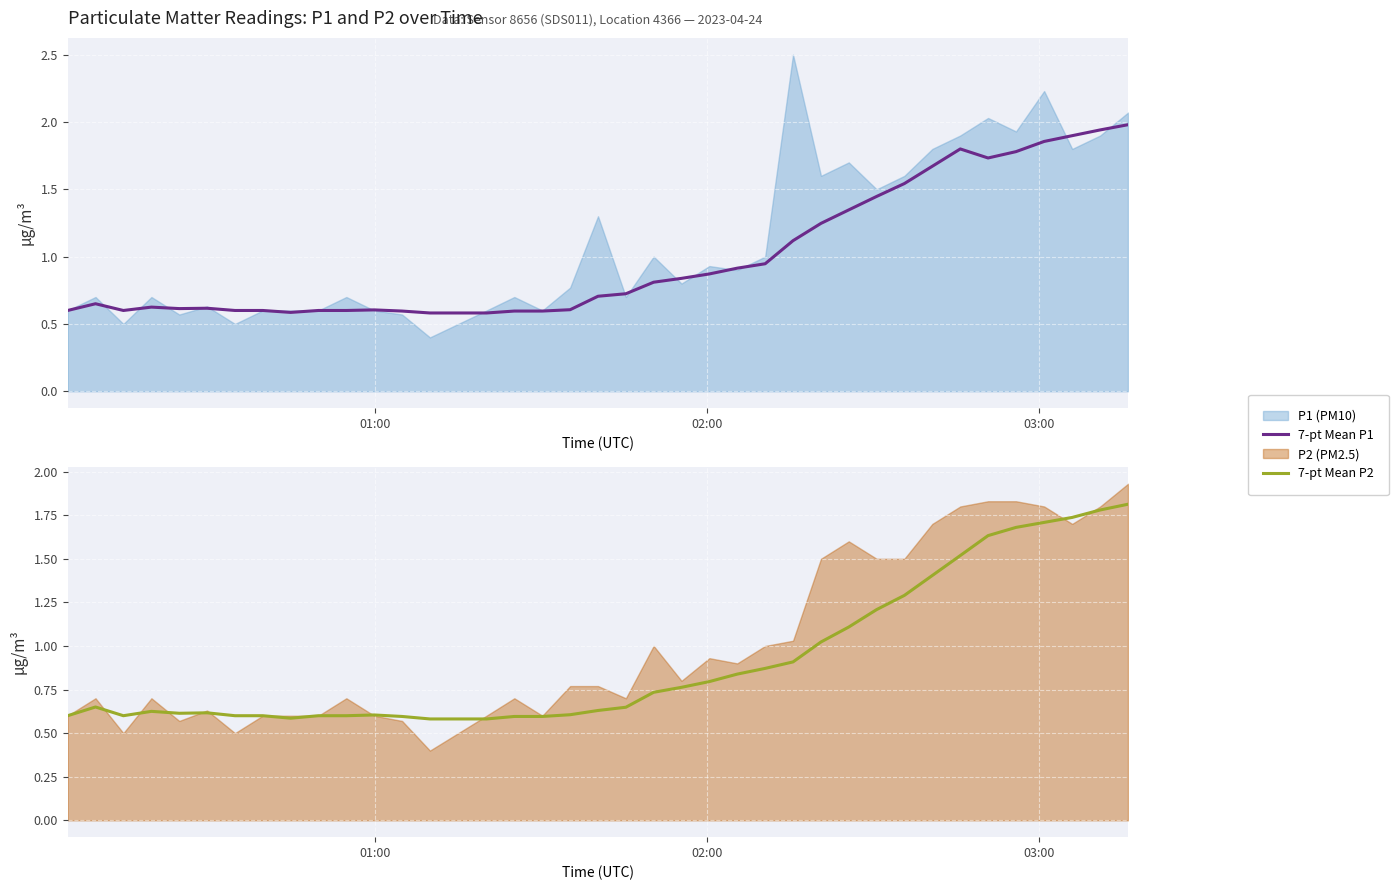

True or false: 7-pt Mean P1 and 7-pt Mean P2 intersect in this chart.

False